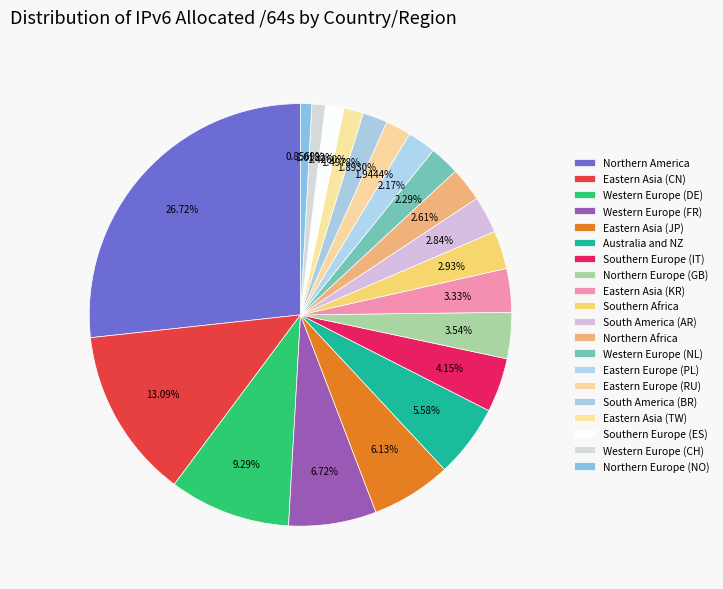

Is it true that South America (AR) is 1% of the pie?

False